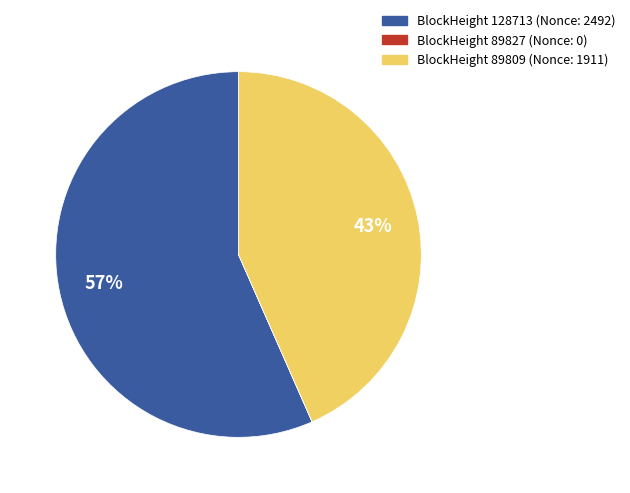

Is there any slice that represents more than half of the pie?

Yes